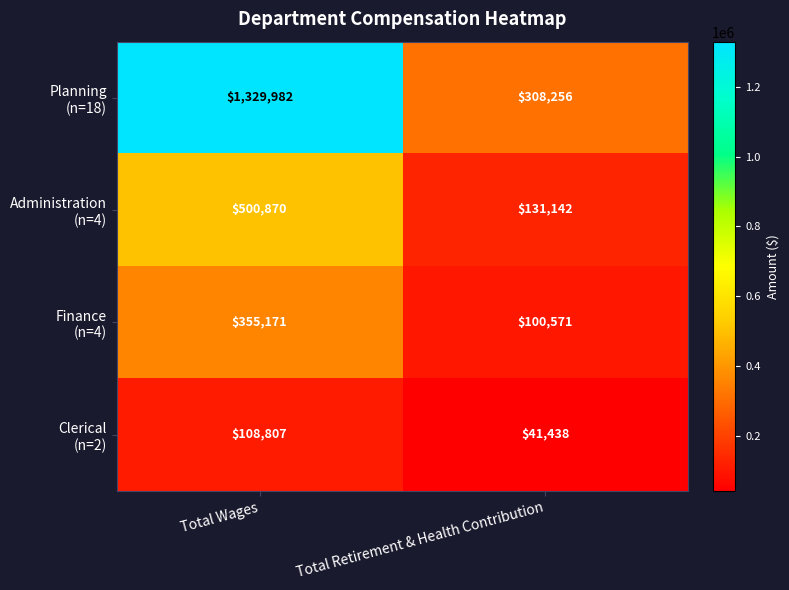

At which category does the chart reach its minimum across all series?

Total Retirement & Health Contribution